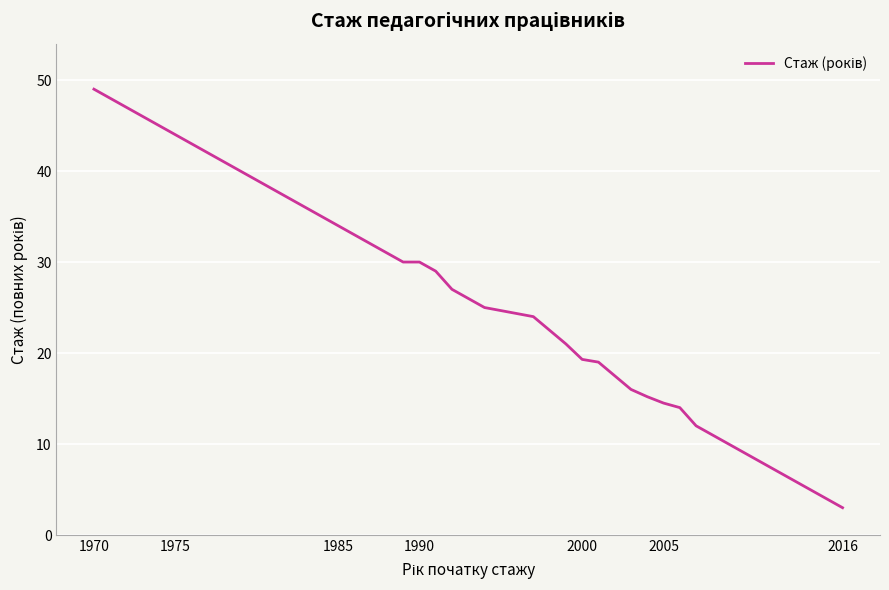

What is the difference between the maximum and minimum values?

46.0